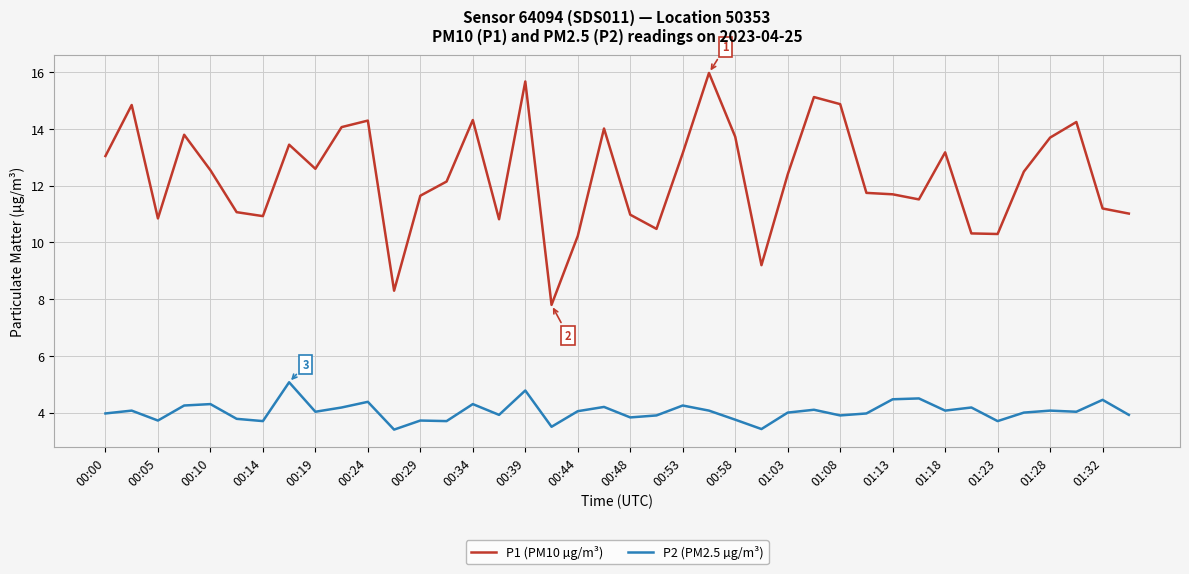

Rank the series by their maximum value, from lowest to highest.

P2 (PM2.5 µg/m³), P1 (PM10 µg/m³)